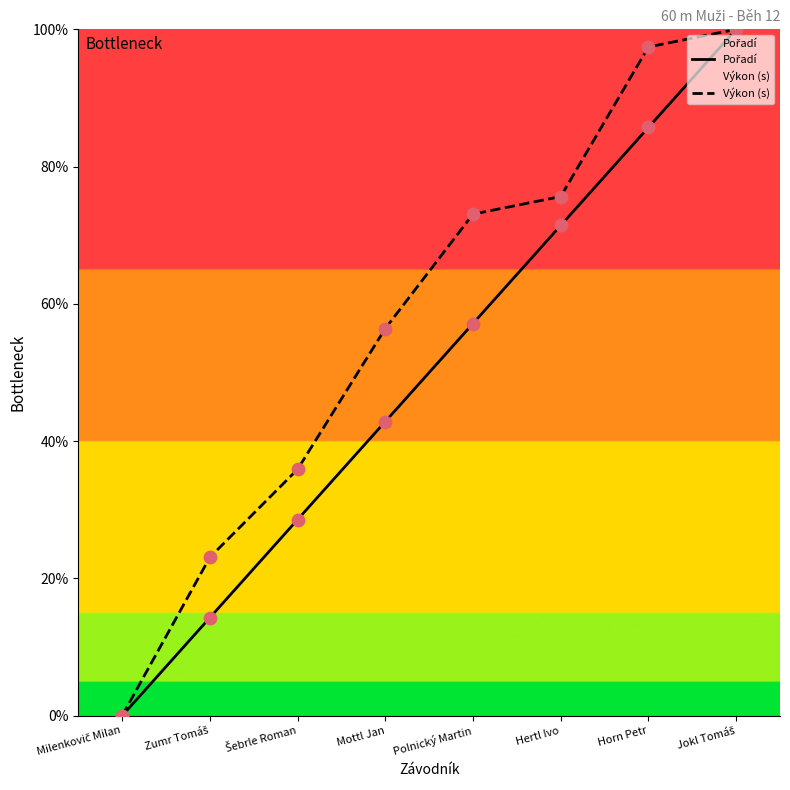

Which series reaches the maximum Y coordinate?

Pořadí